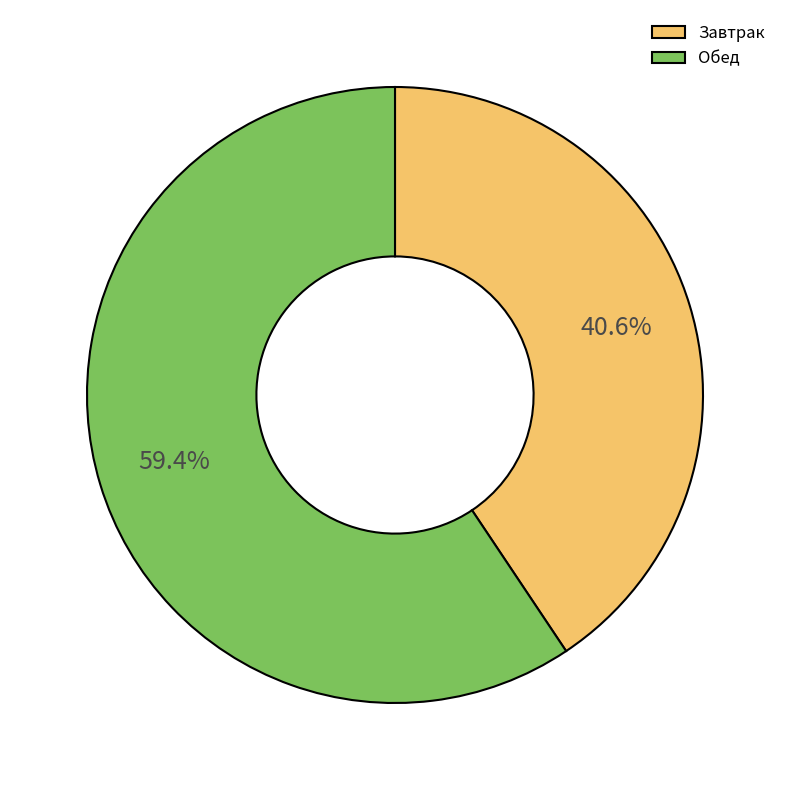

What is the largest slice in the pie chart?

Обед